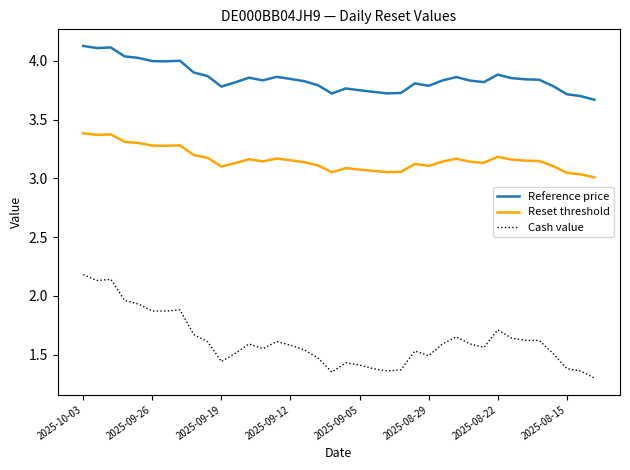

What is the minimum value shown in the chart?

1.3